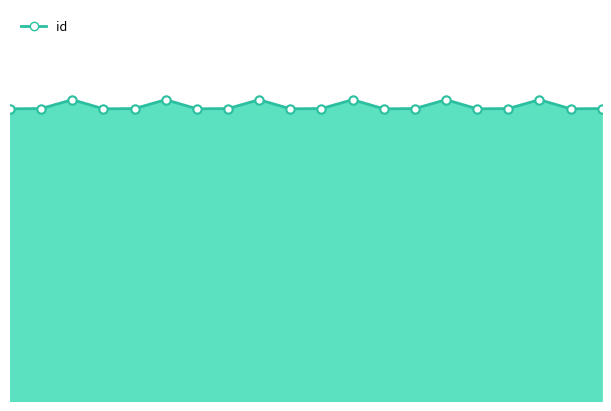

Reading right to left, transcribe all the data shown in this chart.

158.8	158.7	163.6	158.8	158.7	163.6	158.8	158.7	163.6	158.8	158.7	163.6	158.8	158.7	163.6	158.8	158.7	163.6	158.8	158.7